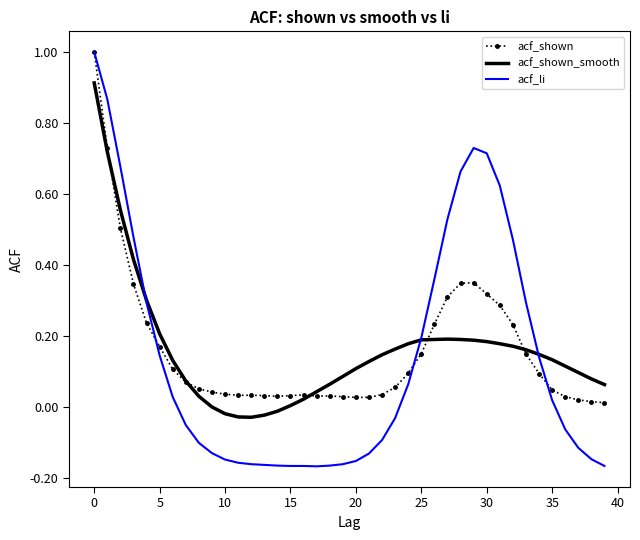

True or false: acf_shown_smooth and acf_shown intersect in this chart.

True